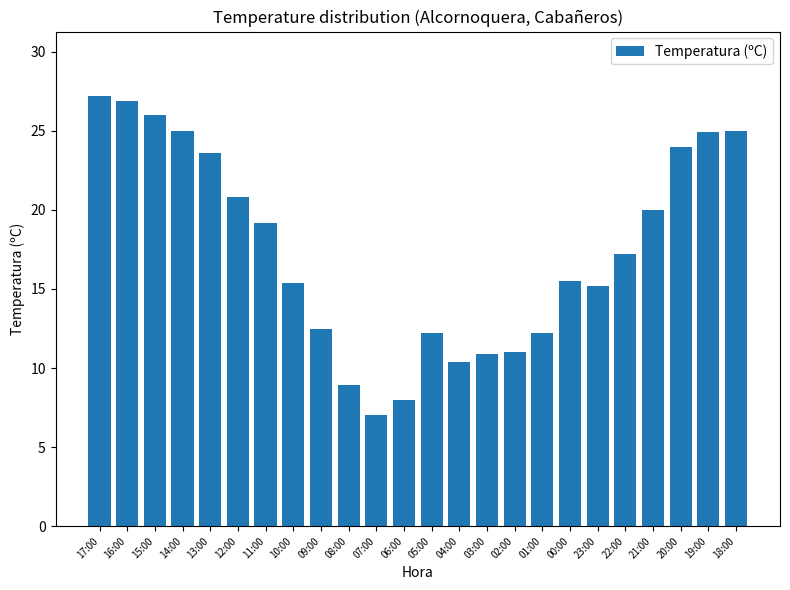

What is the difference between the maximum and minimum values?

20.2